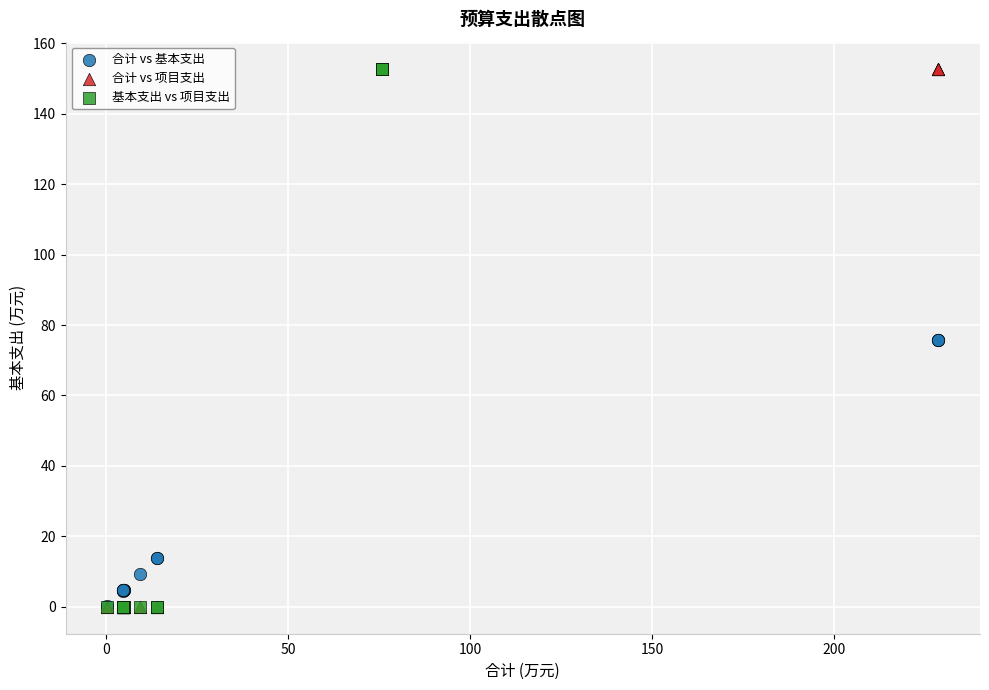

What are all the series names shown in the legend?

合计 vs 基本支出, 合计 vs 项目支出, 基本支出 vs 项目支出